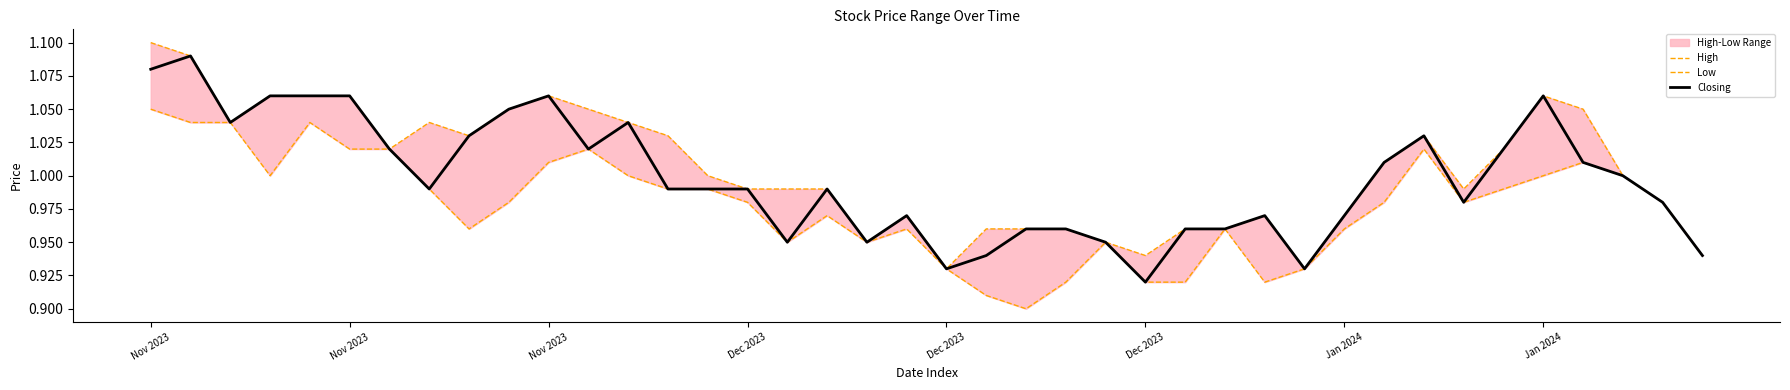

Count the number of categories in the chart.

40